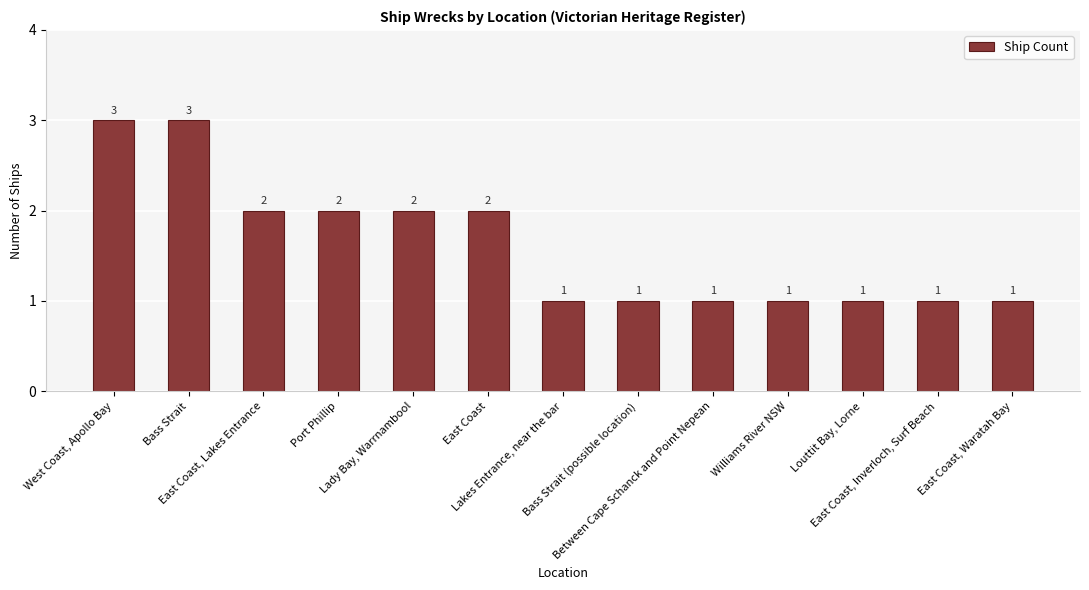

True or false: the data shows 1 at Lakes Entrance, near the bar.

True